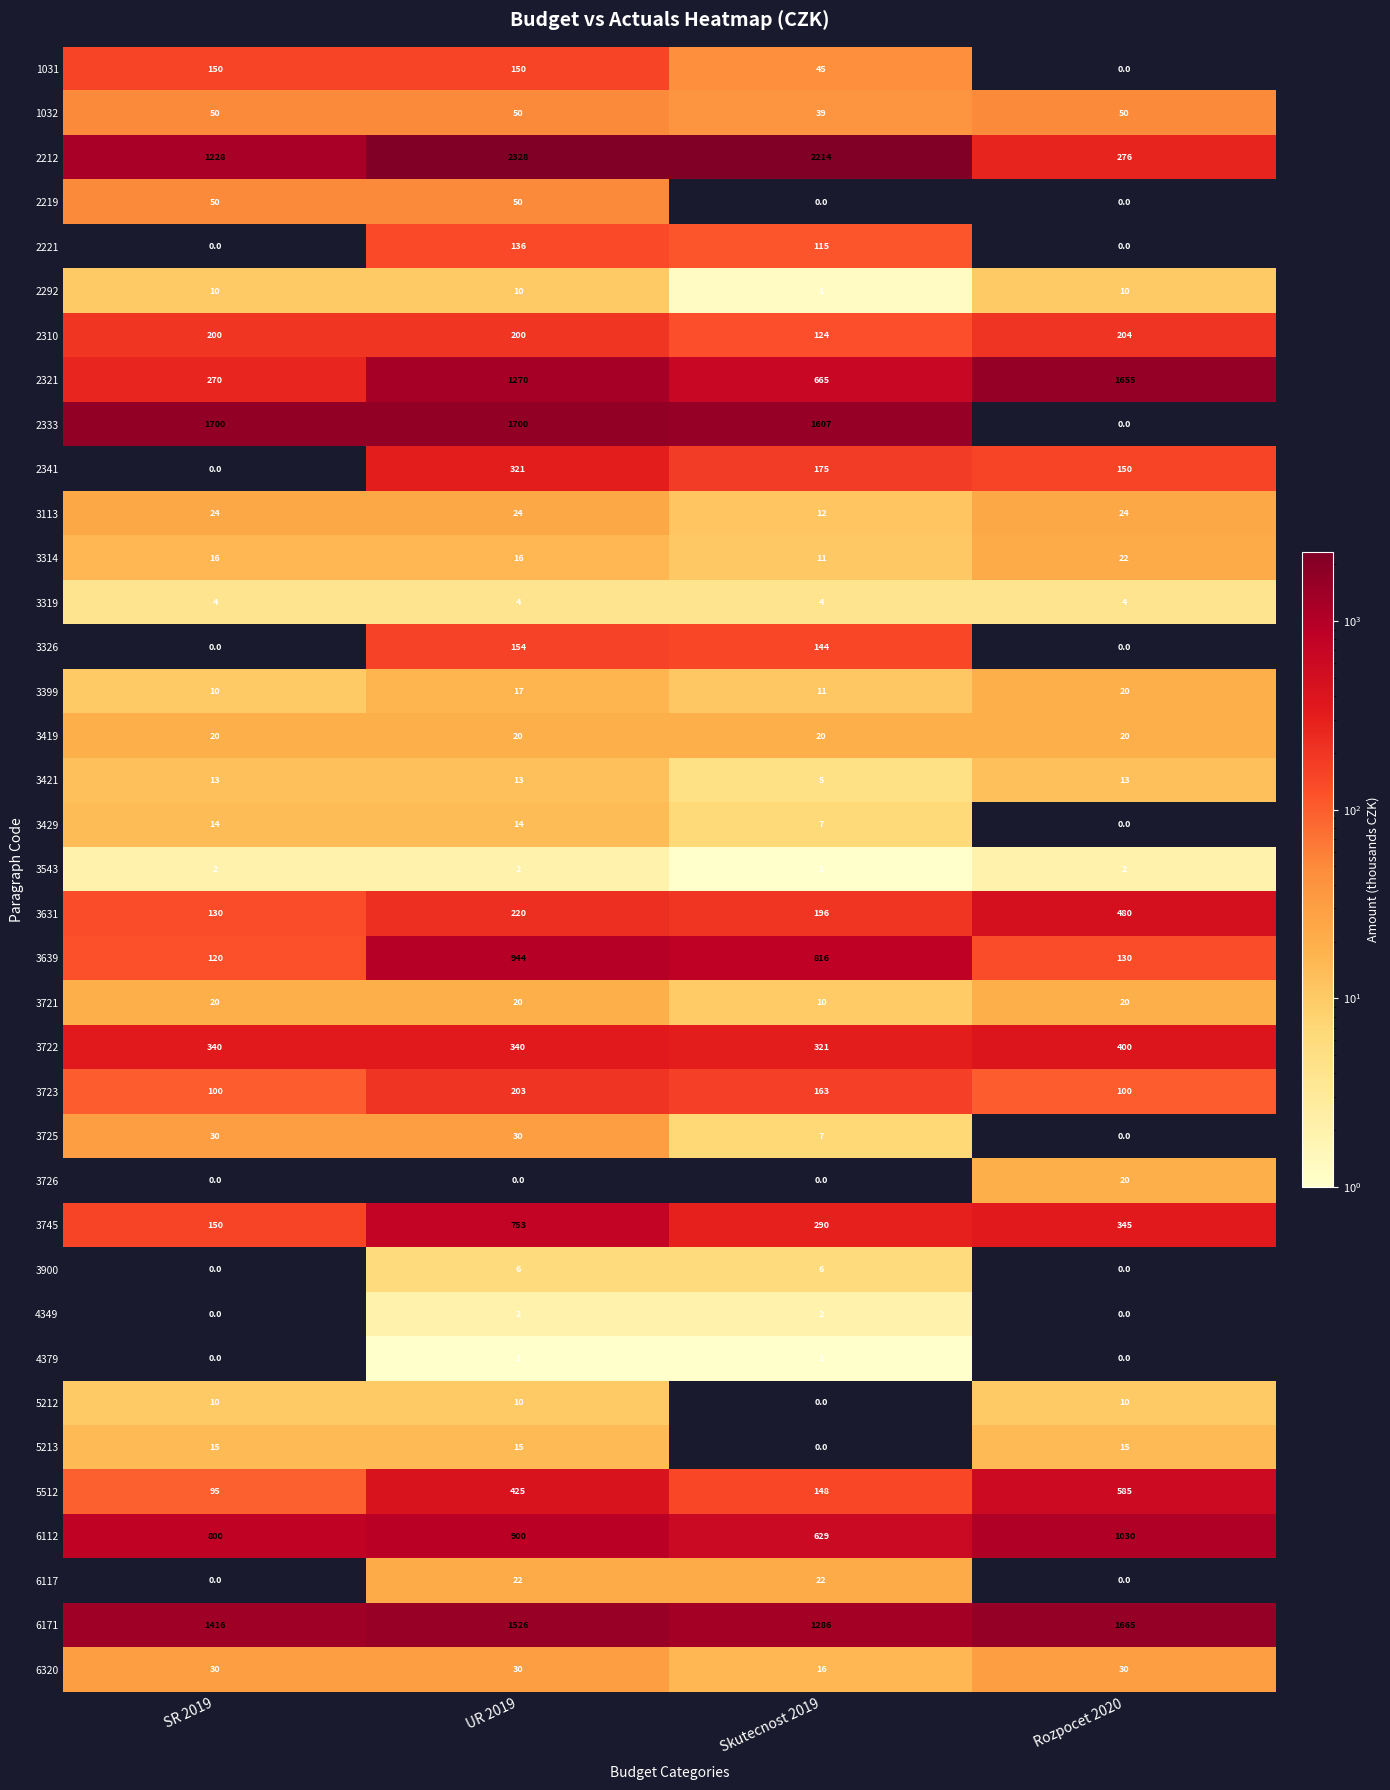

What is the spread (max minus min) of values at UR 2019?

2328